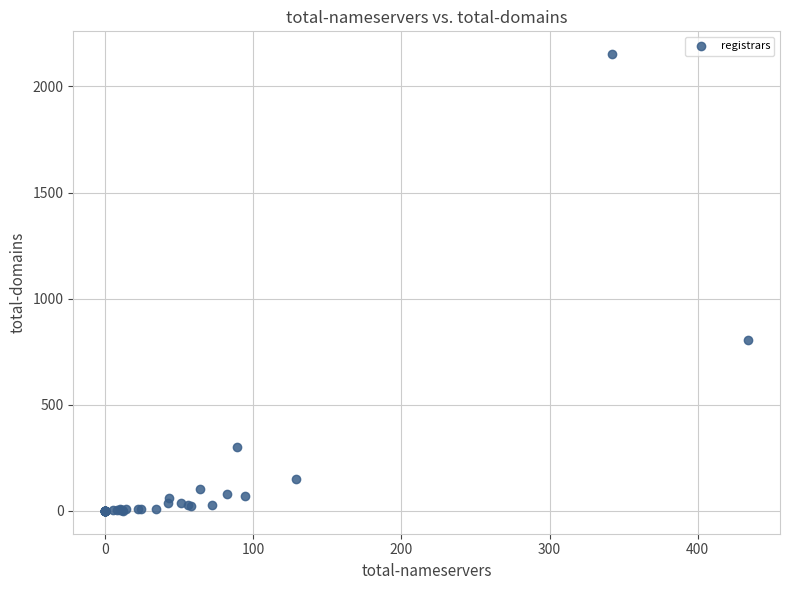

What Y value in the scatter plot is closest to 1076?

807